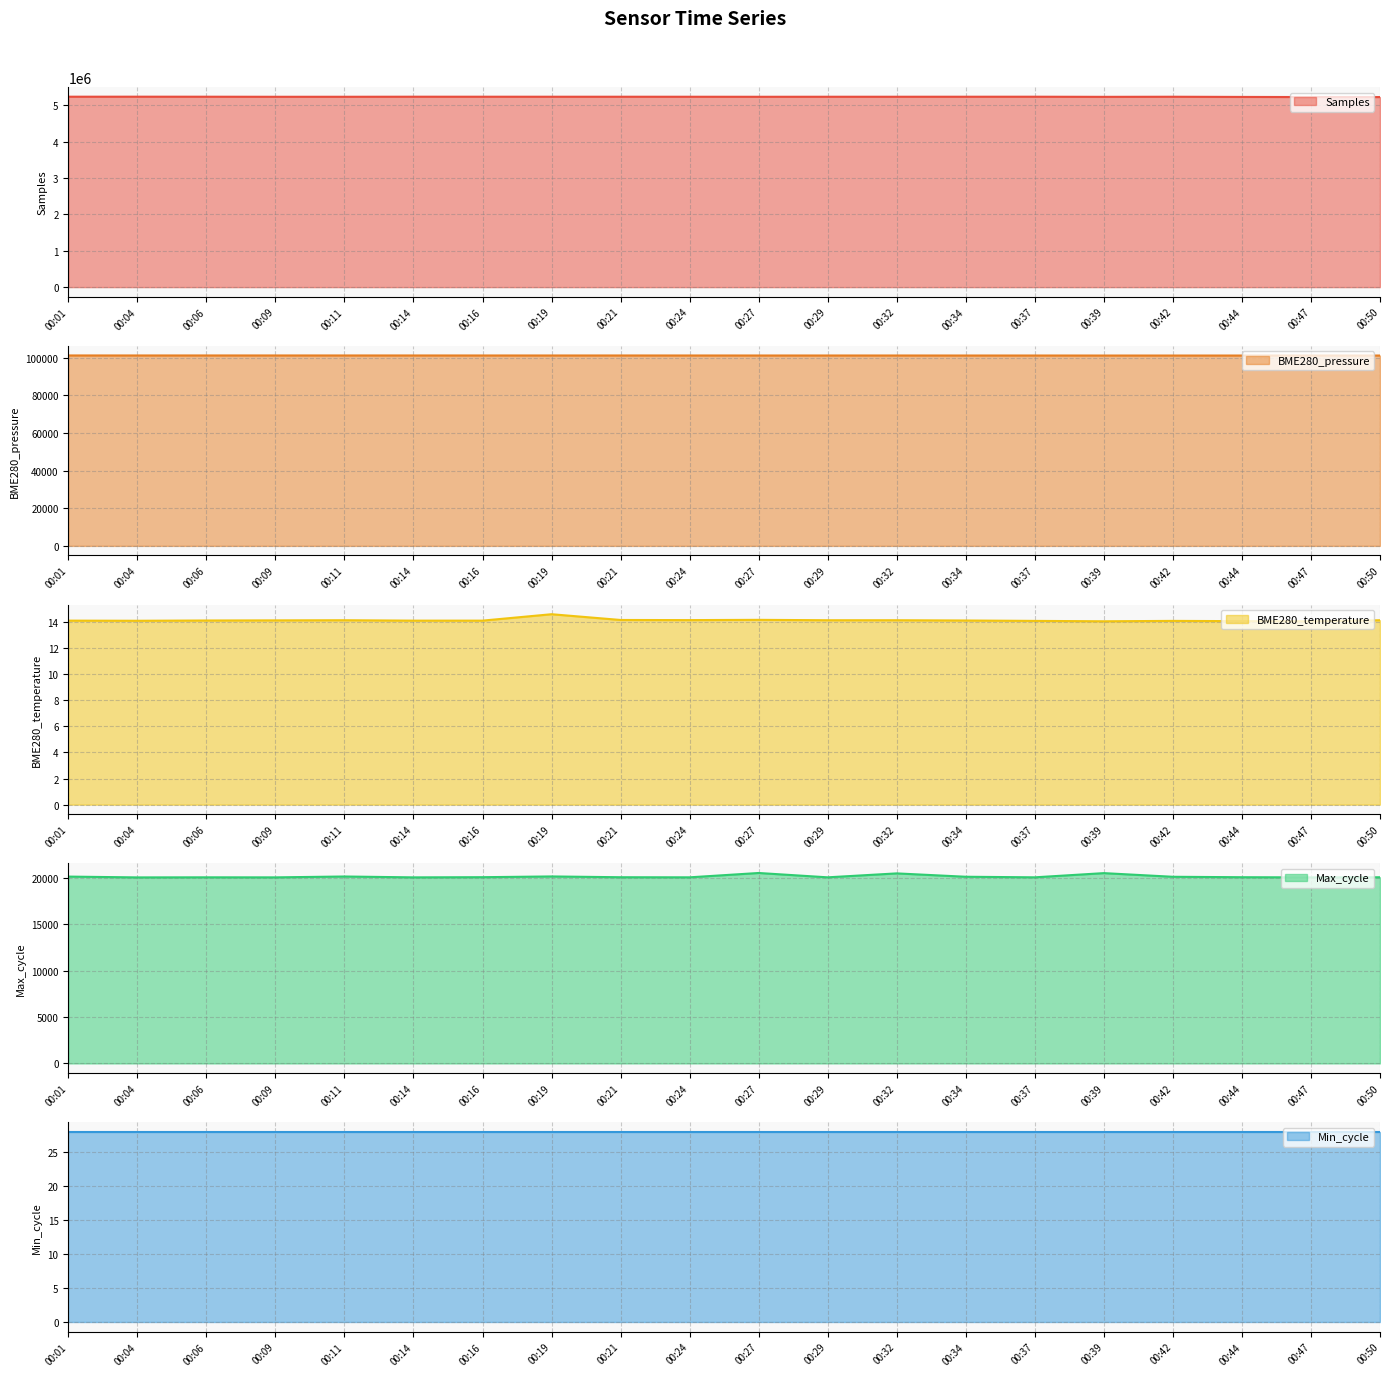

Which series has the largest total across all categories?

Samples